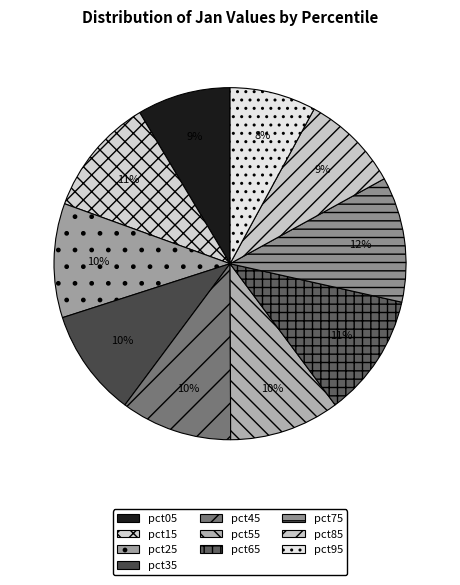

Which has a higher value, pct25 or pct45?

pct25